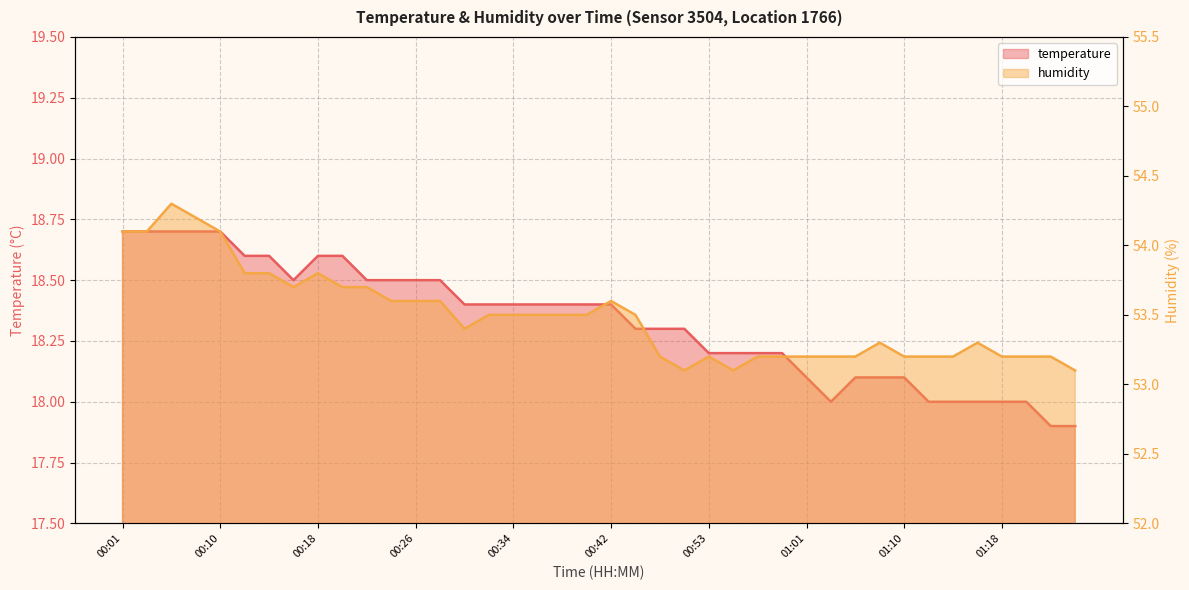

At which category does temperature reach its first local valley?

00:16